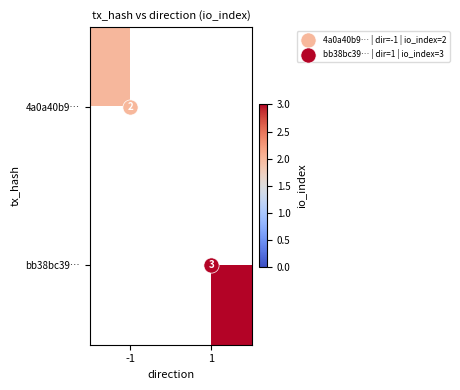

Which has a higher value, -1 or 1?

1